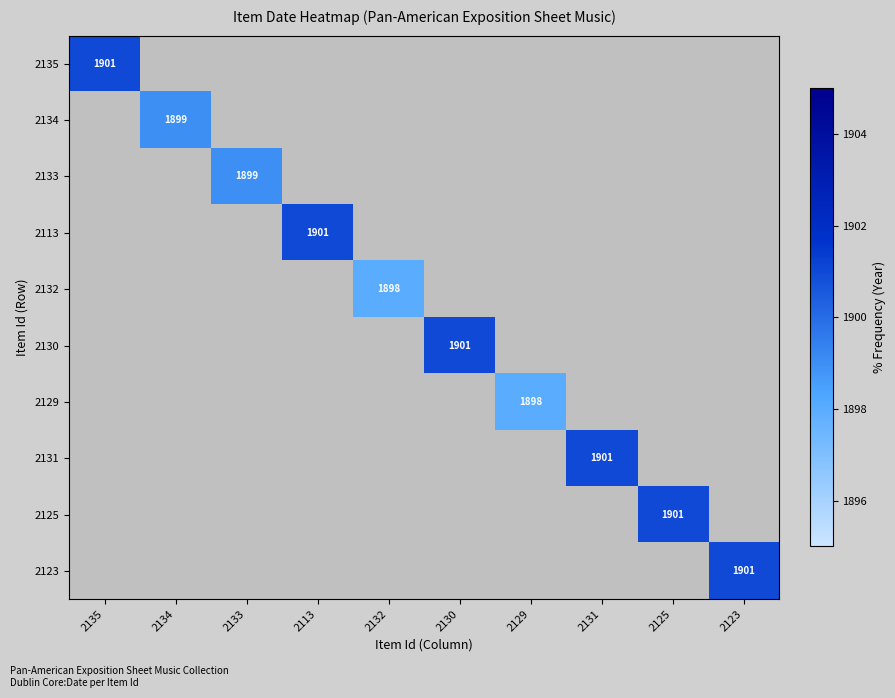

The 2135 series shows 0 at 2134. True or false?

True